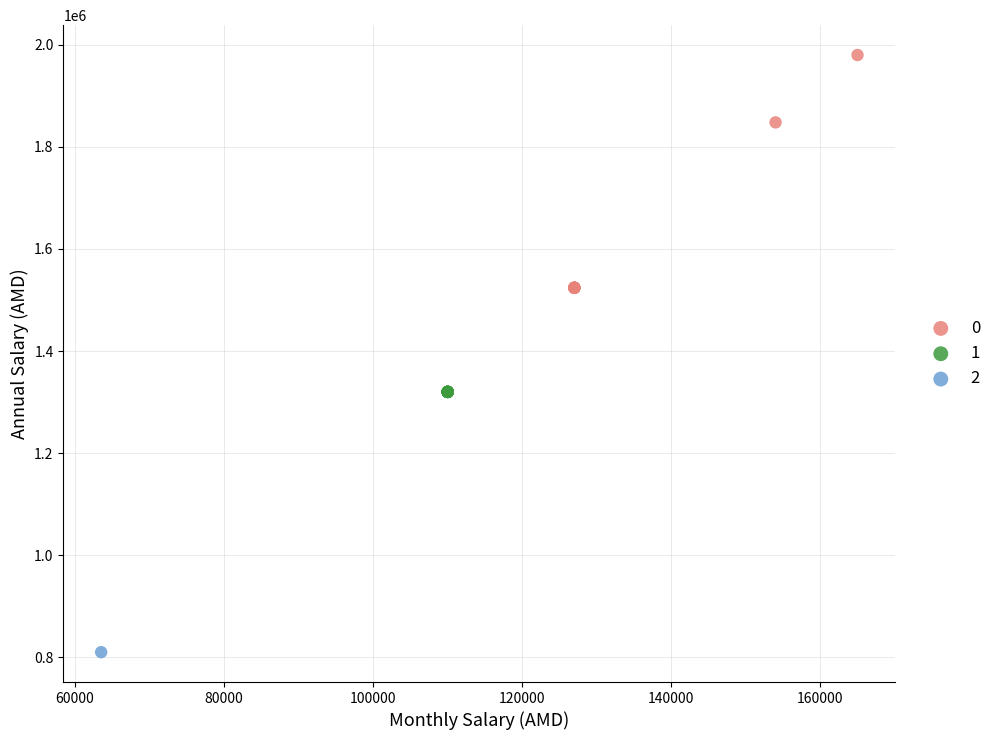

What are all the series names shown in the legend?

0, 1, 2